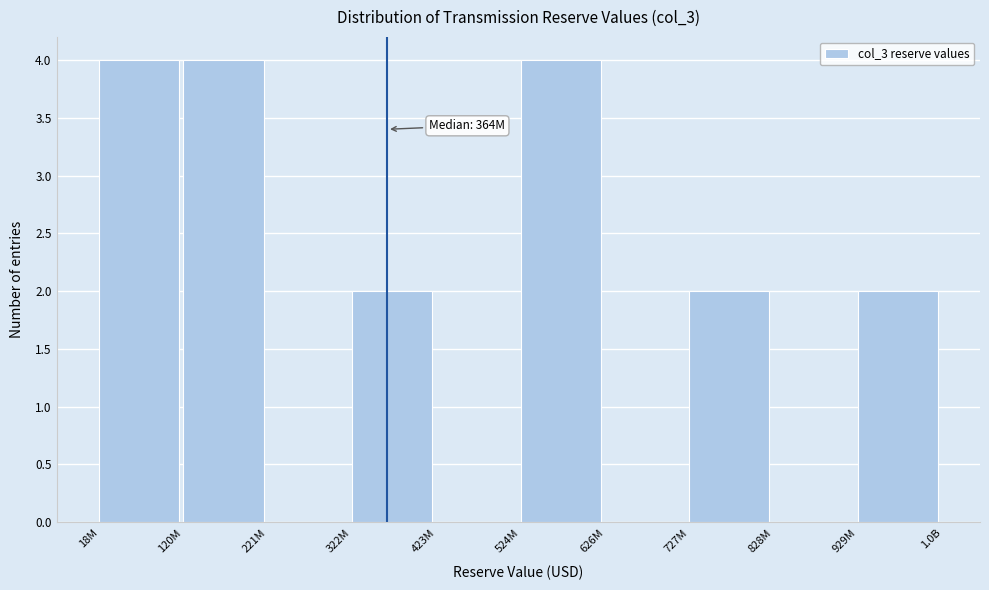

Reading right to left, extract all data points from this chart.

929M=2	828M=0	727M=2	626M=0	524M=4	423M=0	322M=2	221M=0	120M=4	18M=4